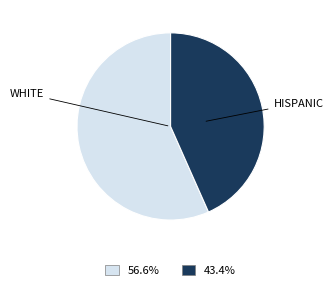

Does any single category account for the majority?

Yes